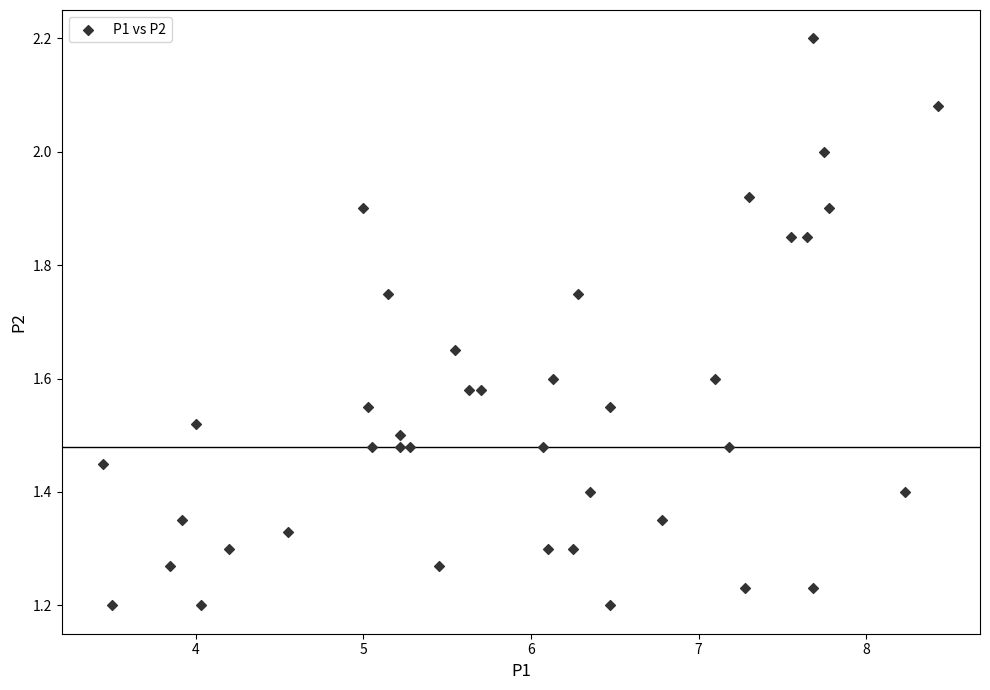

What is the range of X values (max minus min)?

5.0